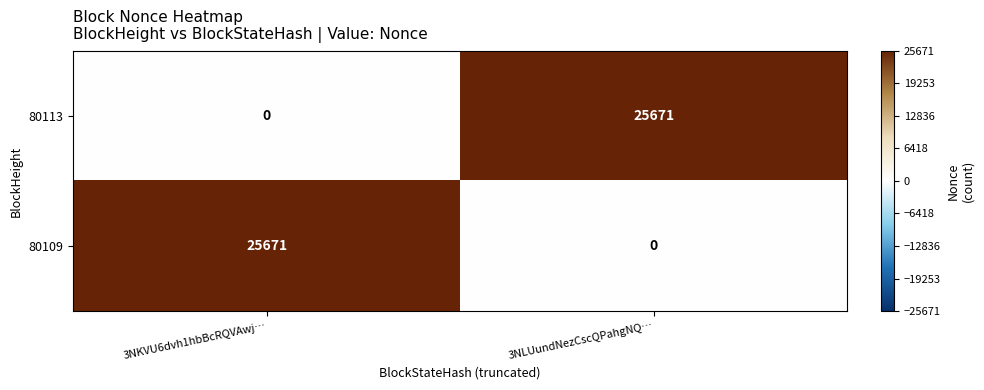

Rank the series at 3NLUundNezCscQPahgNQ… from highest to lowest value.

80113, 80109